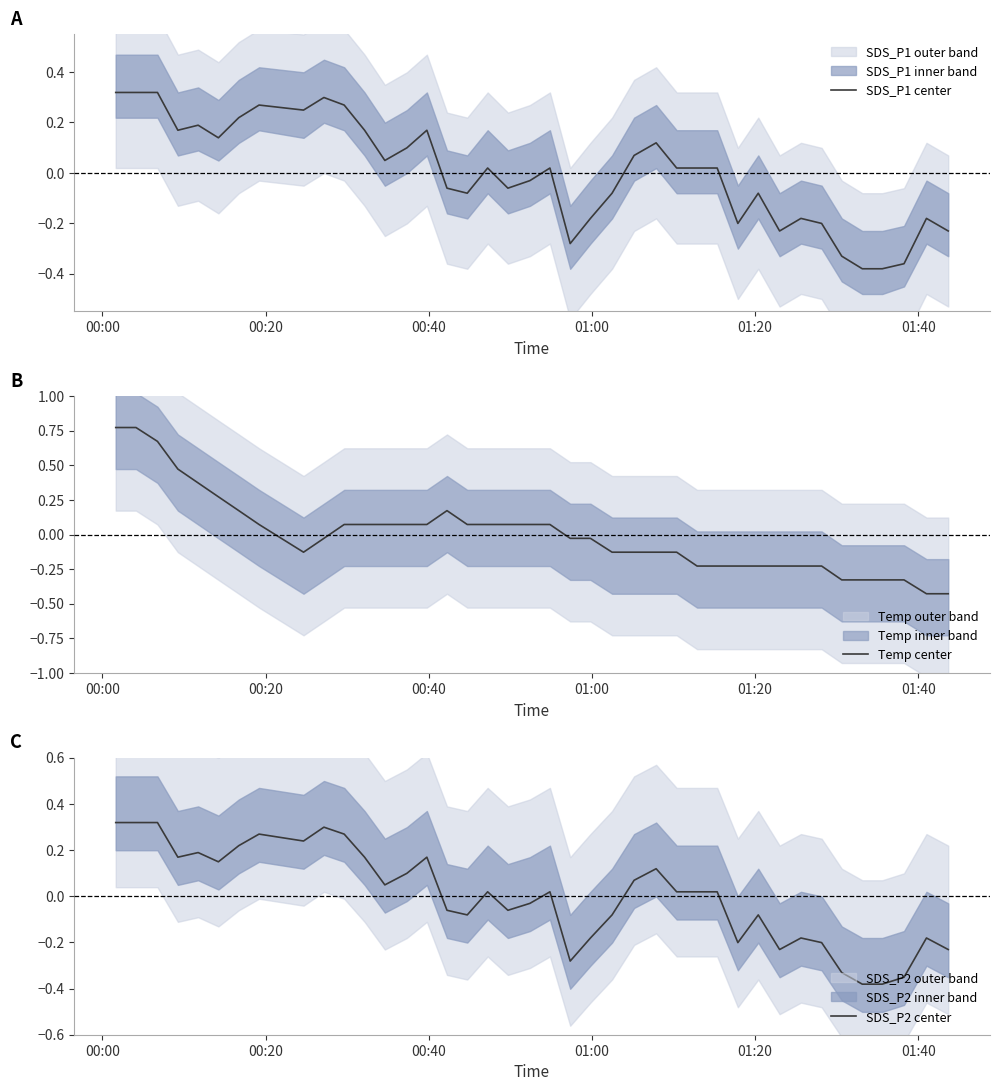

What is the minimum value for Temp center?

-0.4